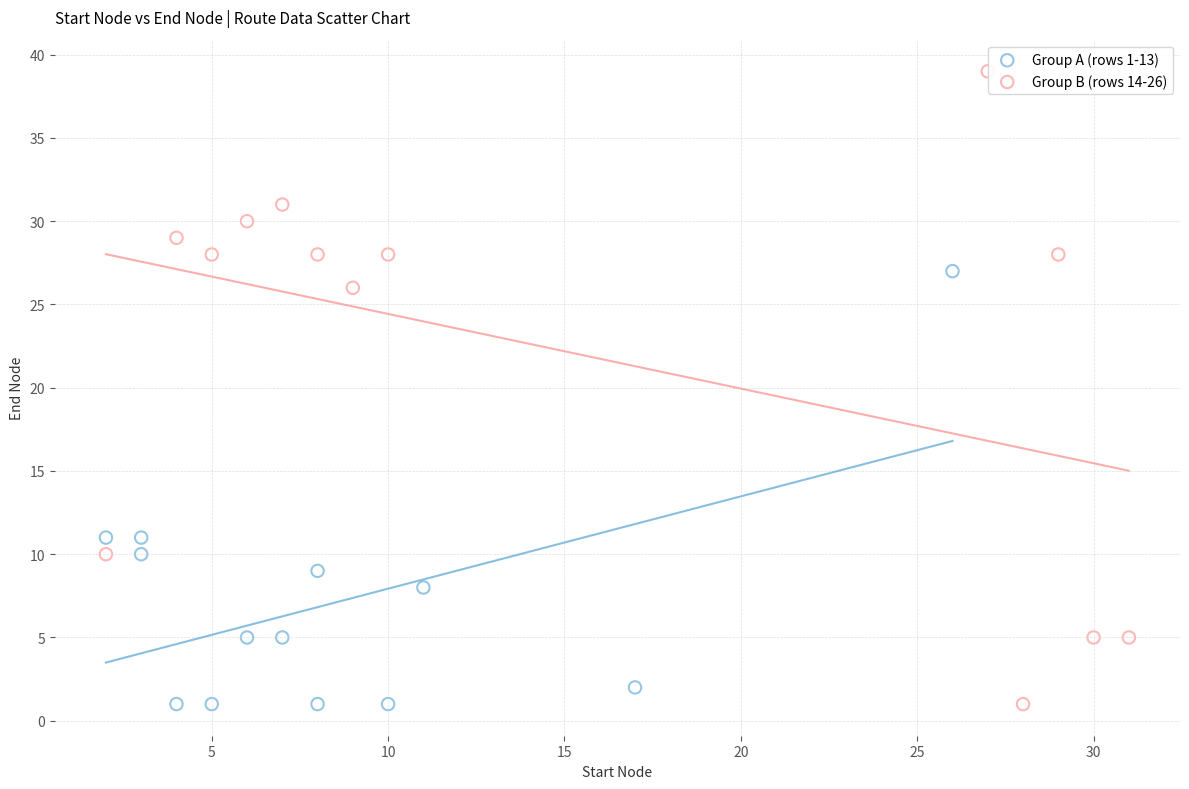

Which series has the largest Y range (max minus min)?

Group B (rows 14-26)